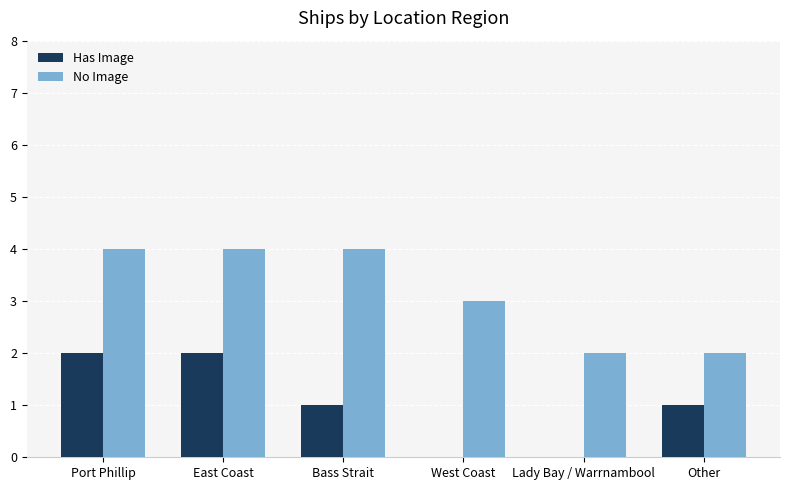

Which series has the largest total across all categories?

No Image